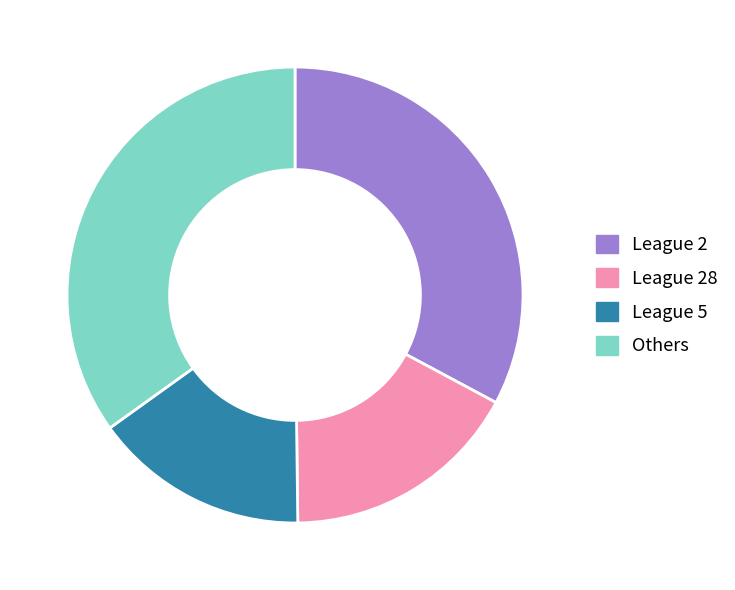

Does any single category account for the majority?

No